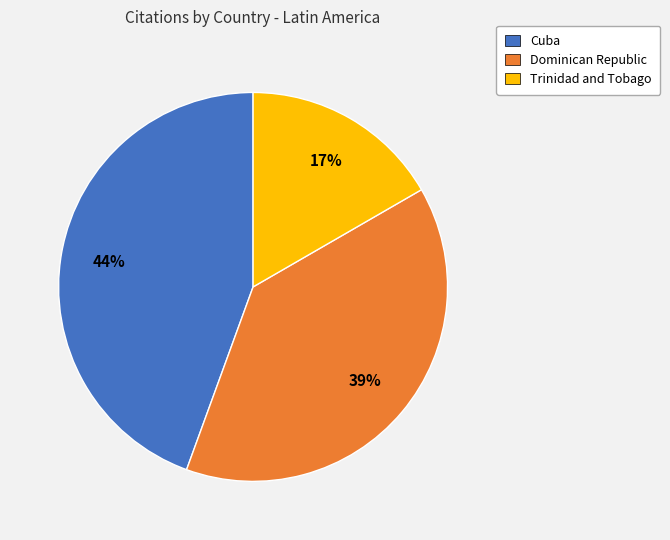

Combined, do Dominican Republic and Cuba account for over 50%?

Yes